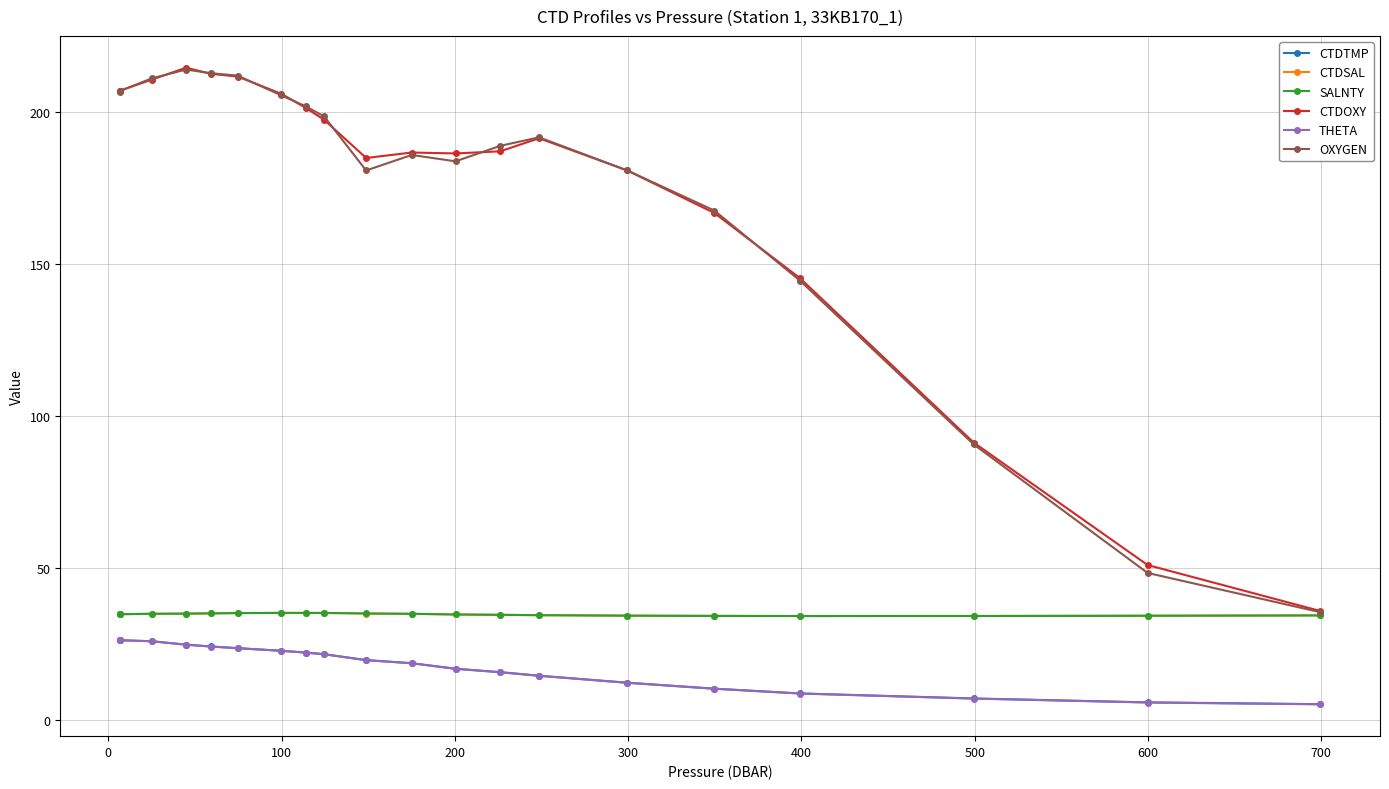

True or false: CTDSAL and CTDTMP intersect in this chart.

False